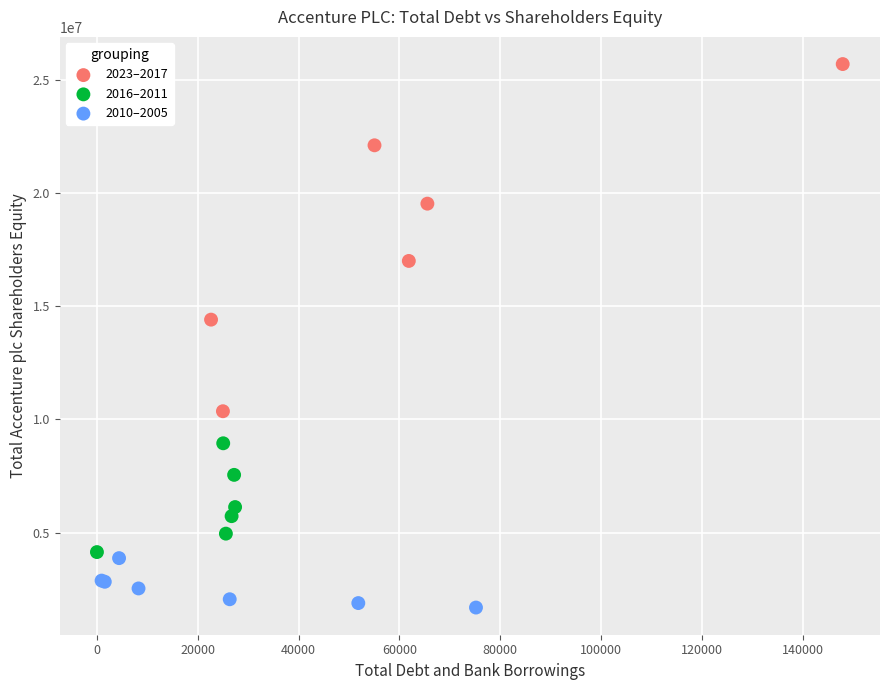

Which series reaches the maximum Y coordinate?

2023–2017